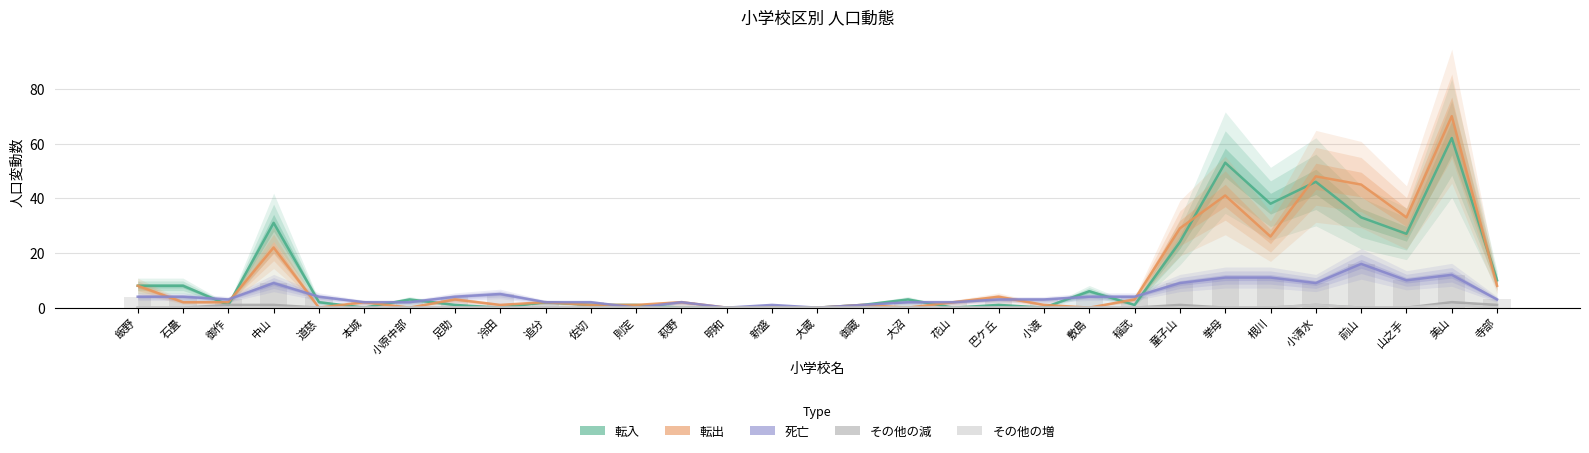

Count the その他の増 values in the range 0 to 1.

31